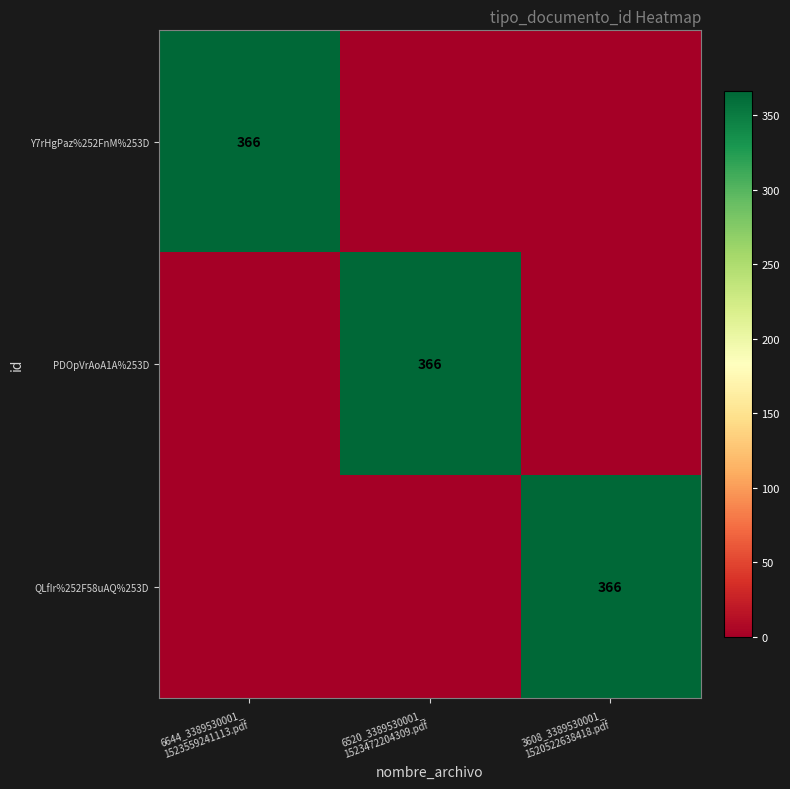

The value of QLfIr%252F58uAQ%253D at 3608_3389530001_ 1520522638418.pdf is 366. True or false?

True